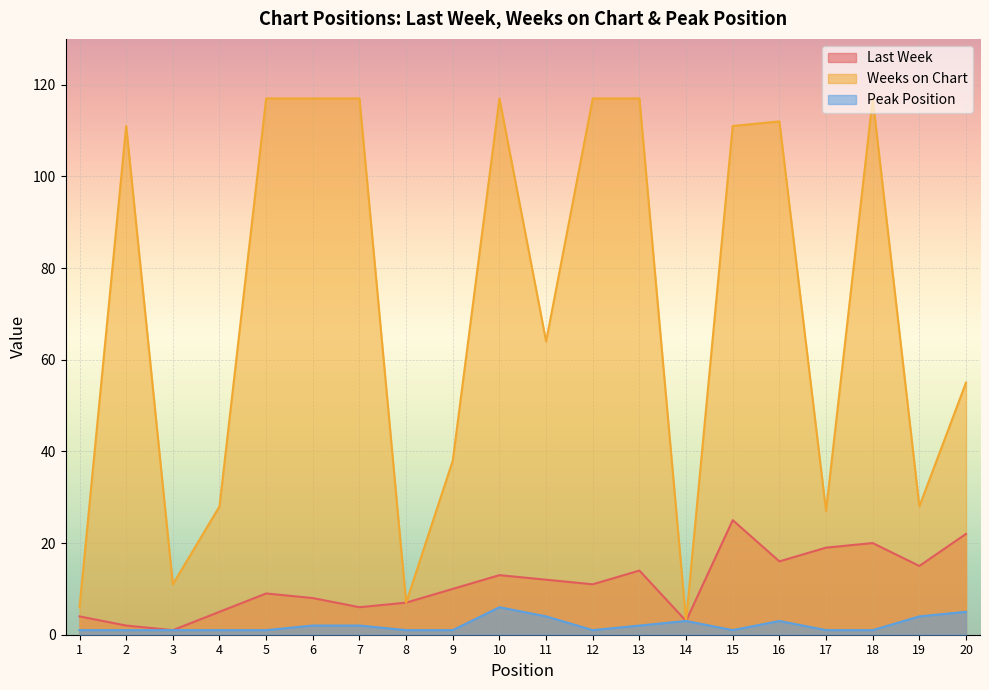

What is the difference between the Peak Position values at 10 and 11?

2